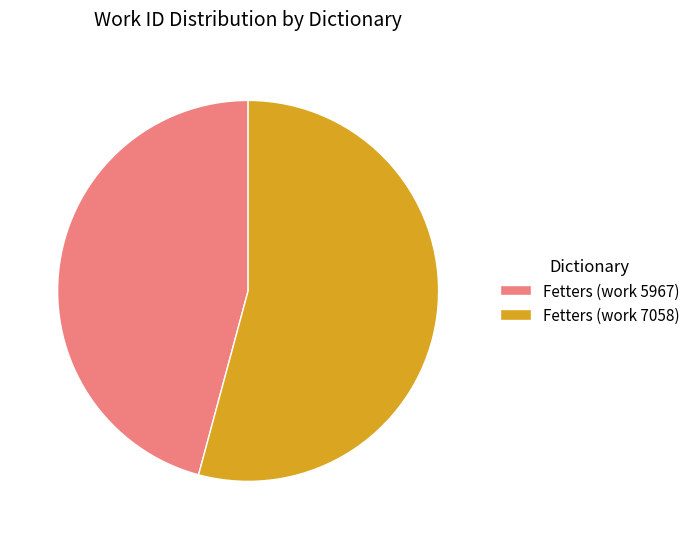

Is it true that Fetters (work 5967) is 36% of the pie?

False